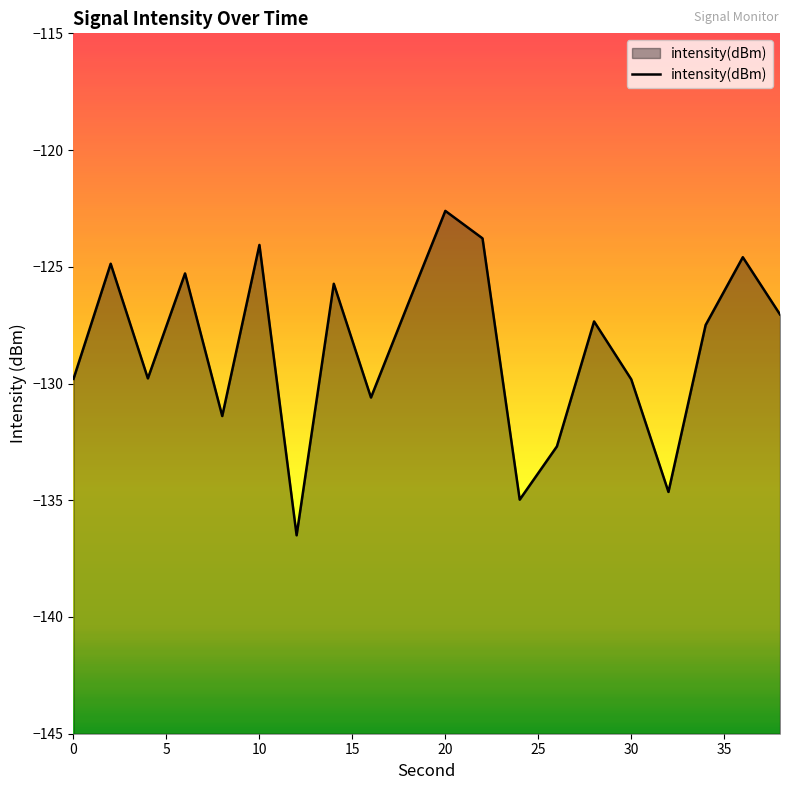

What is the greatest value displayed?

-122.6